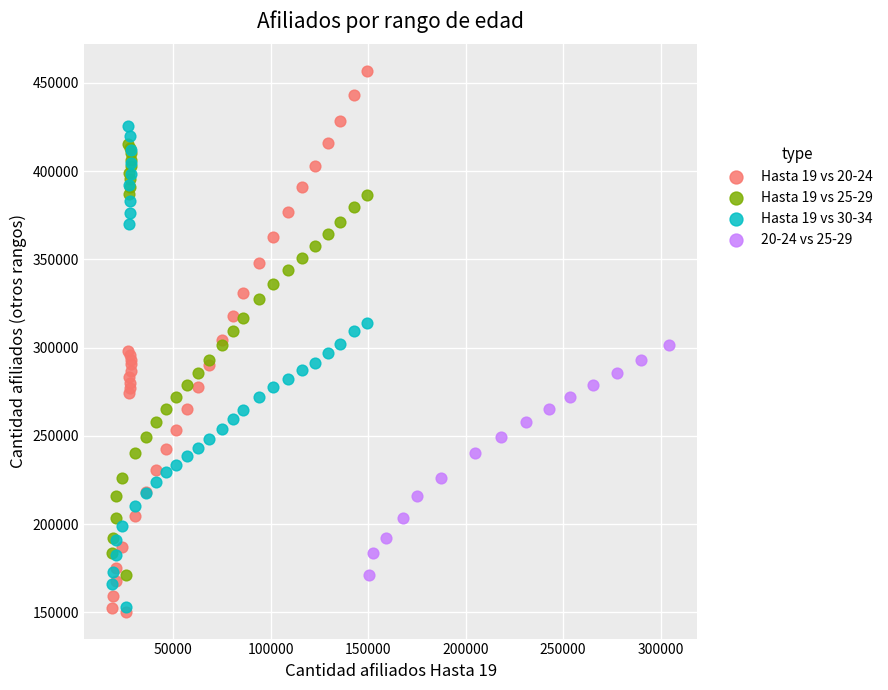

Which series reaches the maximum Y coordinate?

Hasta 19 vs 20-24